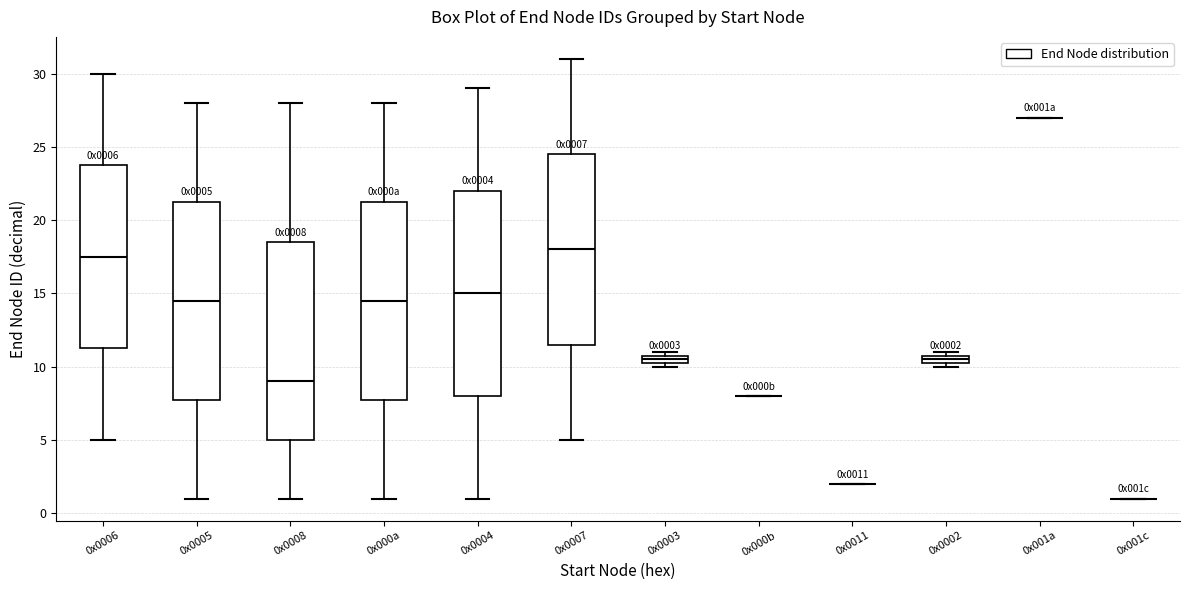

Where is the lower edge of the box for 0x0004 on the y-axis? The values are not printed on the chart, so give them approximately, as read against the axis.

8.0